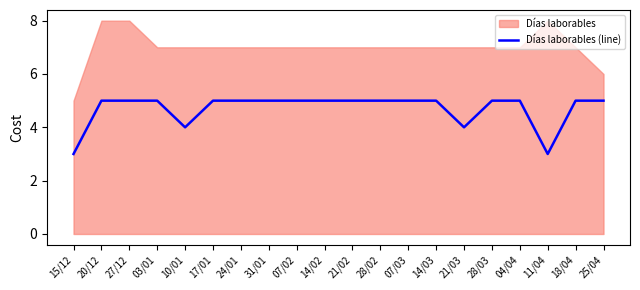

What is the sum of all values?

94